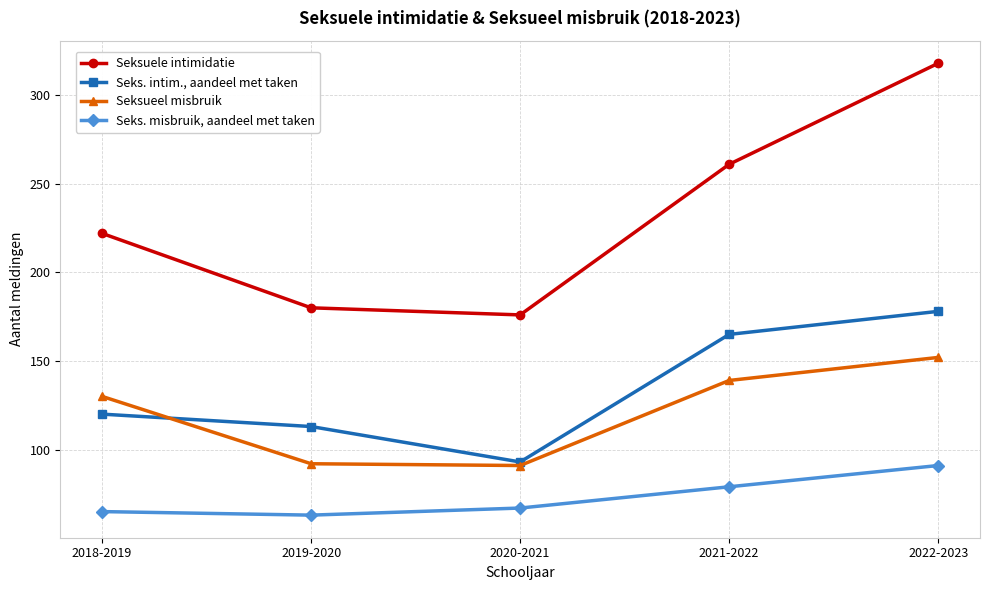

At how many categories does at least one series exceed 191?

3